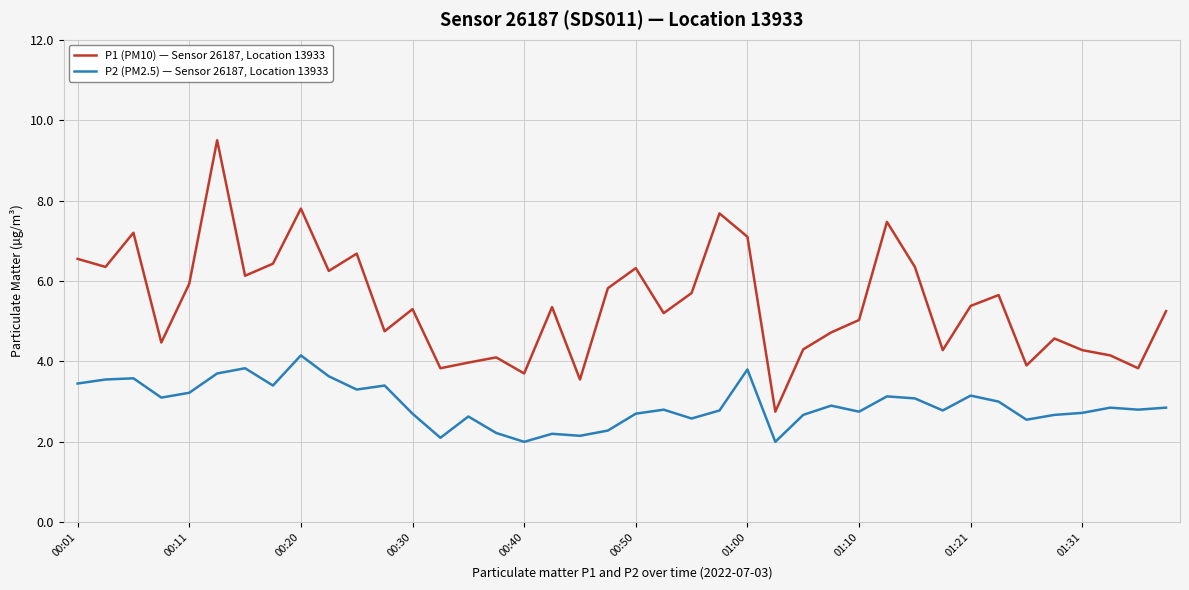

What is the highest value of the P2 (PM2.5) — Sensor 26187, Location 13933 series?

4.2